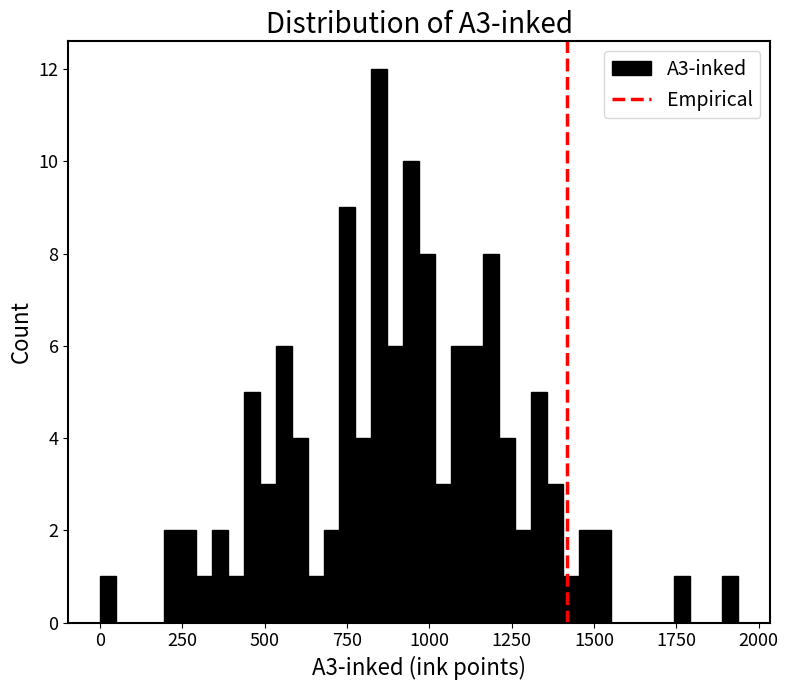

Read against the x-axis, roughly where is the centre of the tallest bar?

850